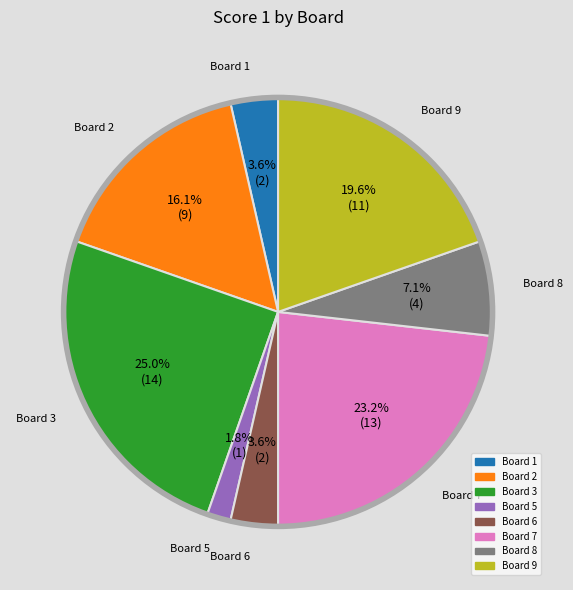

Is there a majority slice in this chart?

No